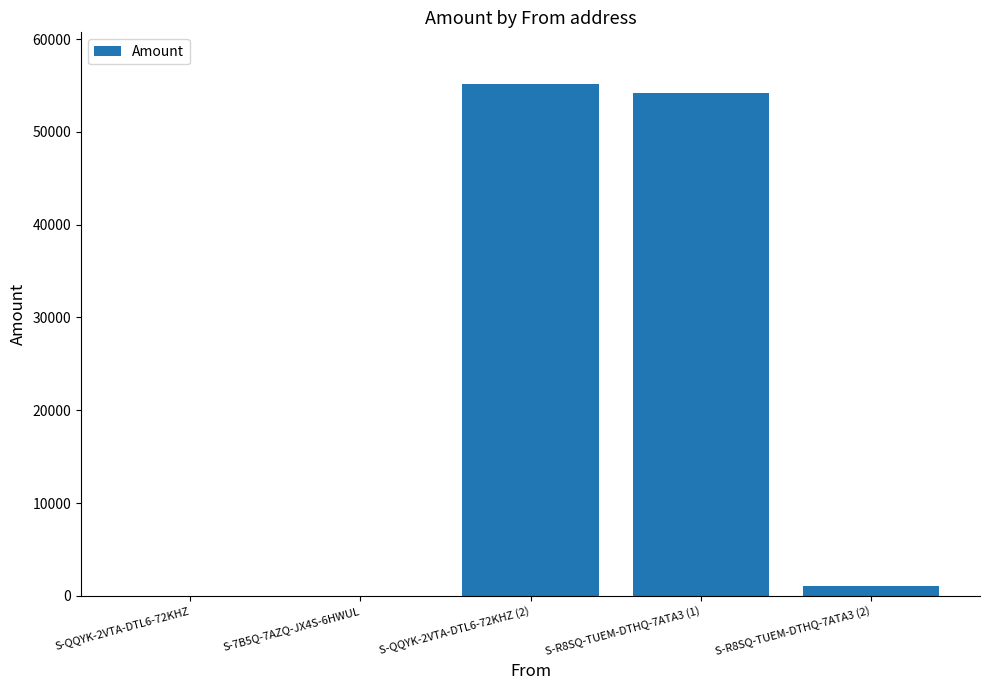

At which label is the value closest to 27602?

S-R8SQ-TUEM-DTHQ-7ATA3 (2)